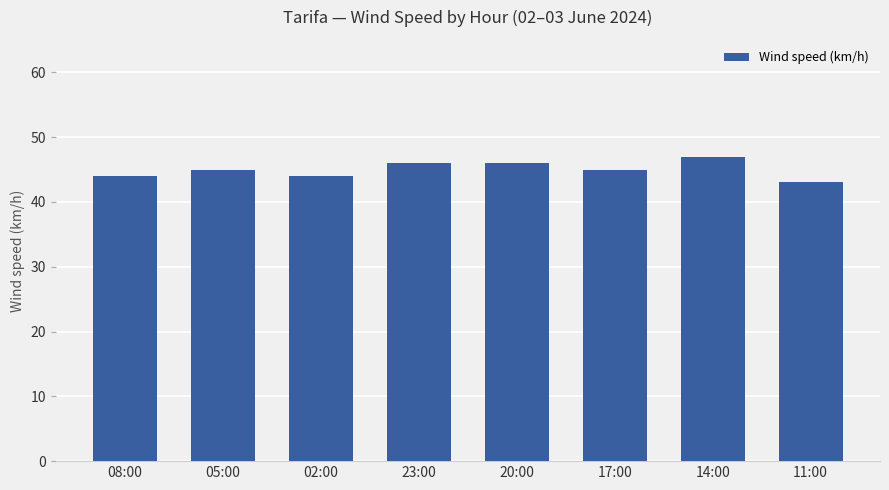

What is the ratio of the value at 08:00 to the value at 17:00?

1.0